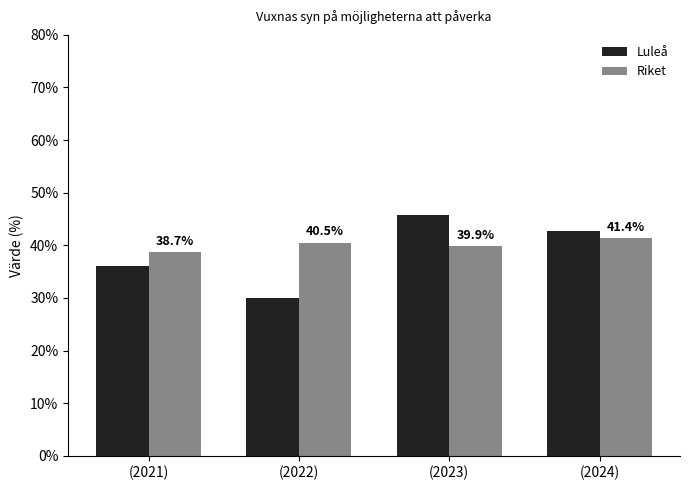

Where does the Luleå series first go above 42?

(2023)